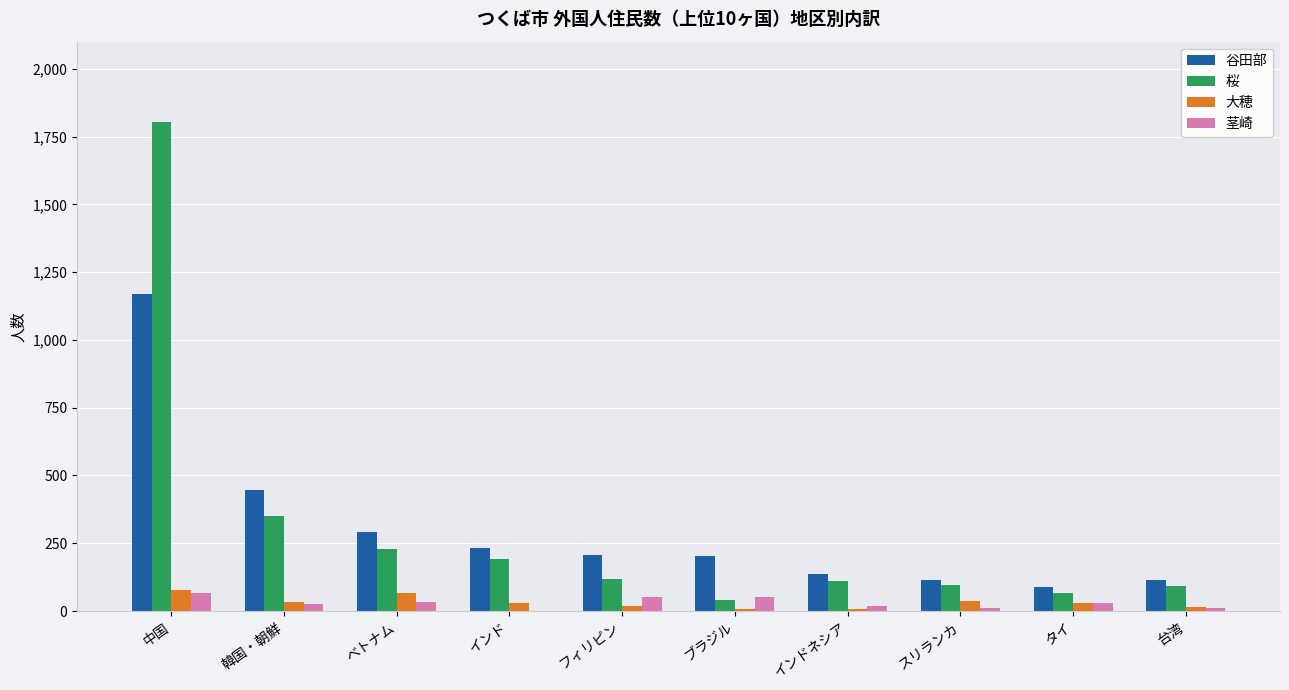

Which series changed the most between 中国 and 韓国・朝鮮?

桜